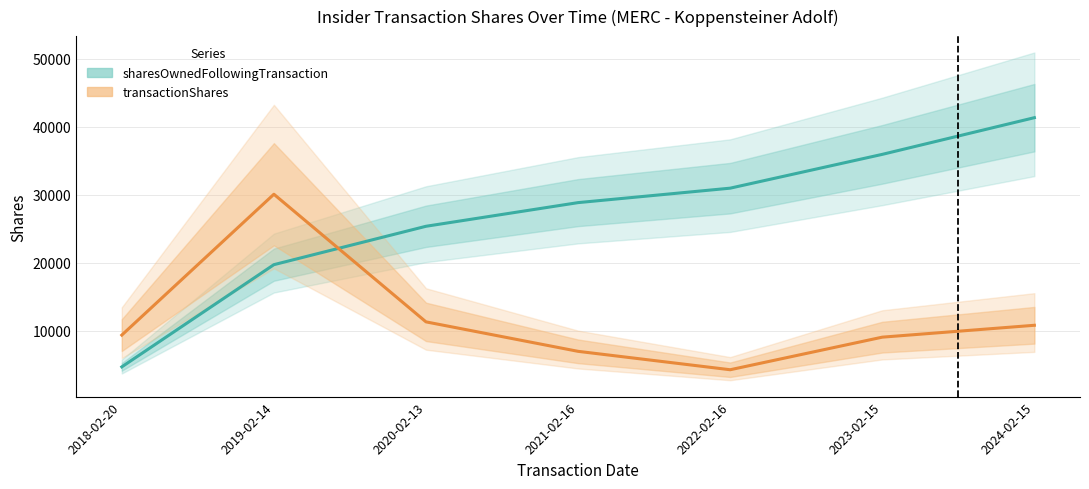

True or false: sharesOwnedFollowingTransaction and transactionShares intersect in this chart.

True